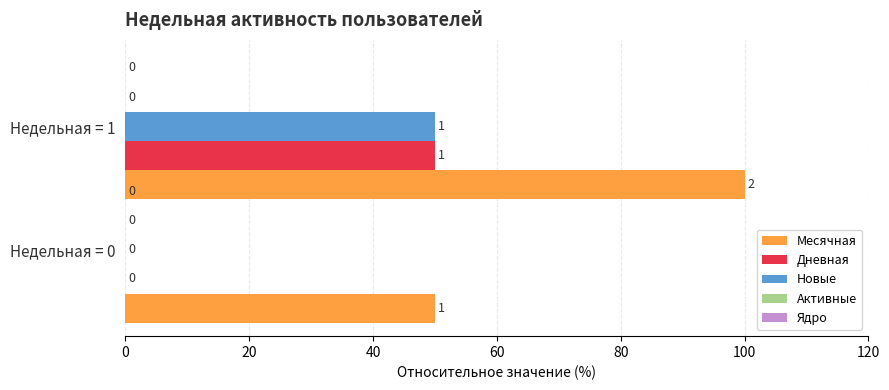

What is the sum of the Месячная values at Недельная = 0 and Недельная = 1?

150